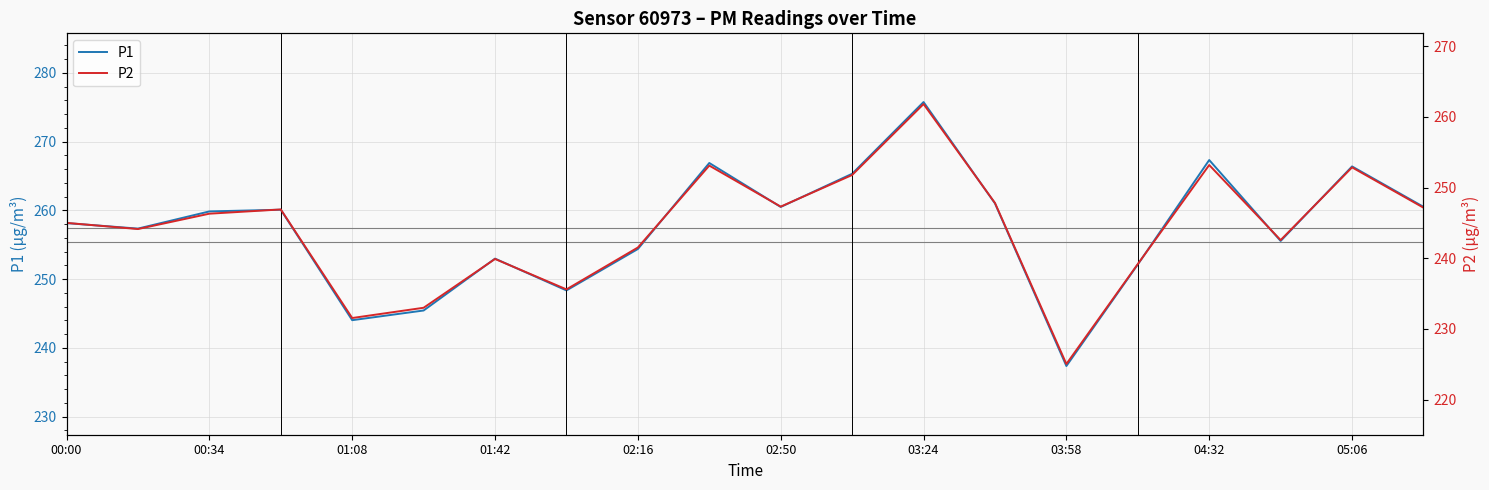

The P1 series shows 64.8 at 04:32. True or false?

False